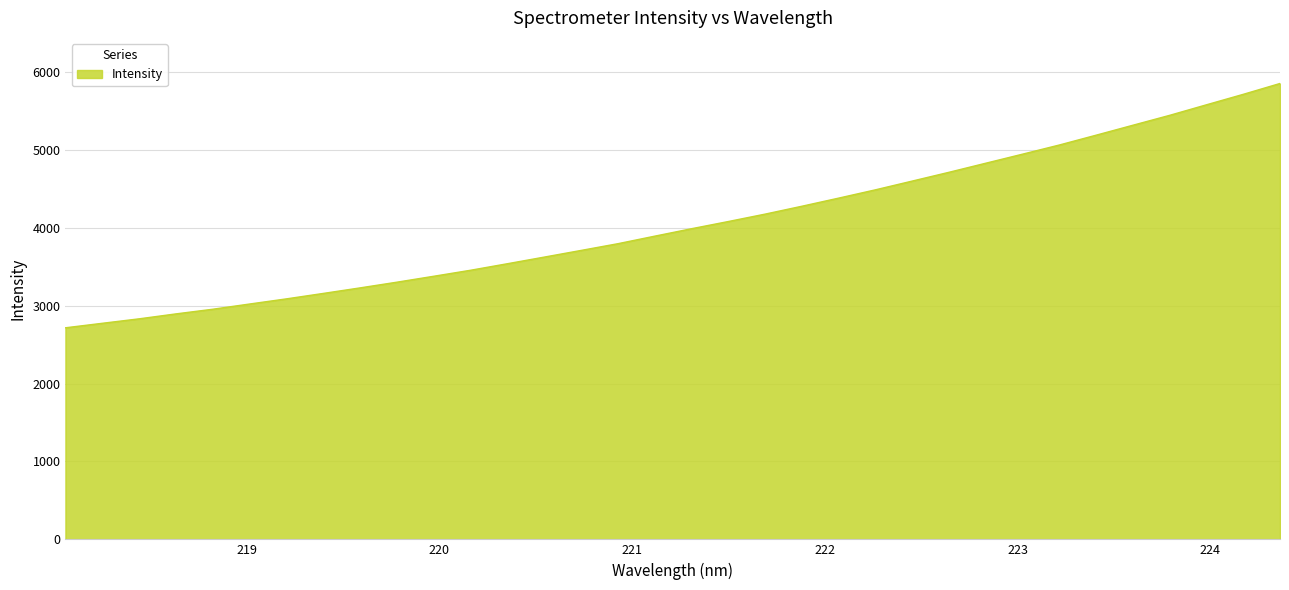

What is the difference between the maximum and second lowest values?

3079.8